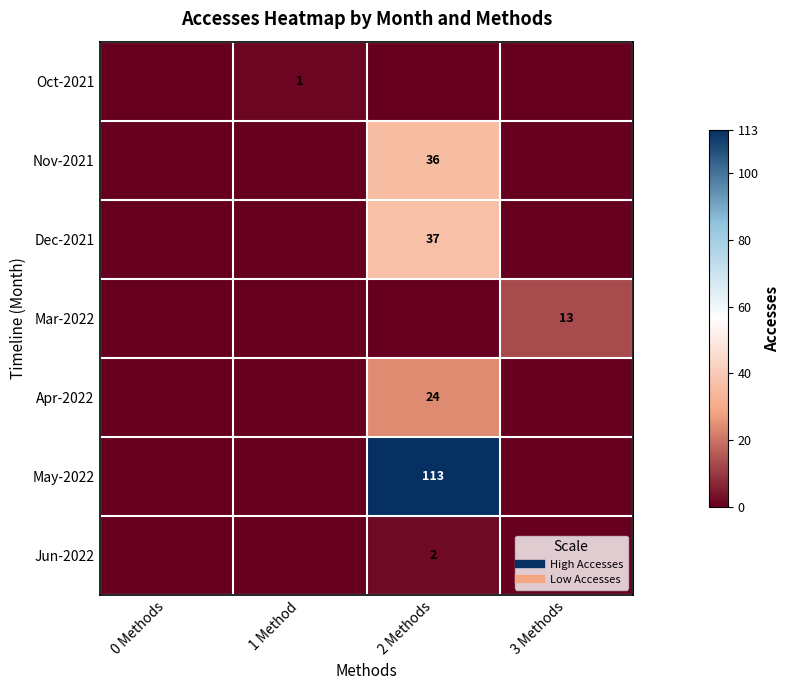

Which series has the widest spread of values?

May-2022